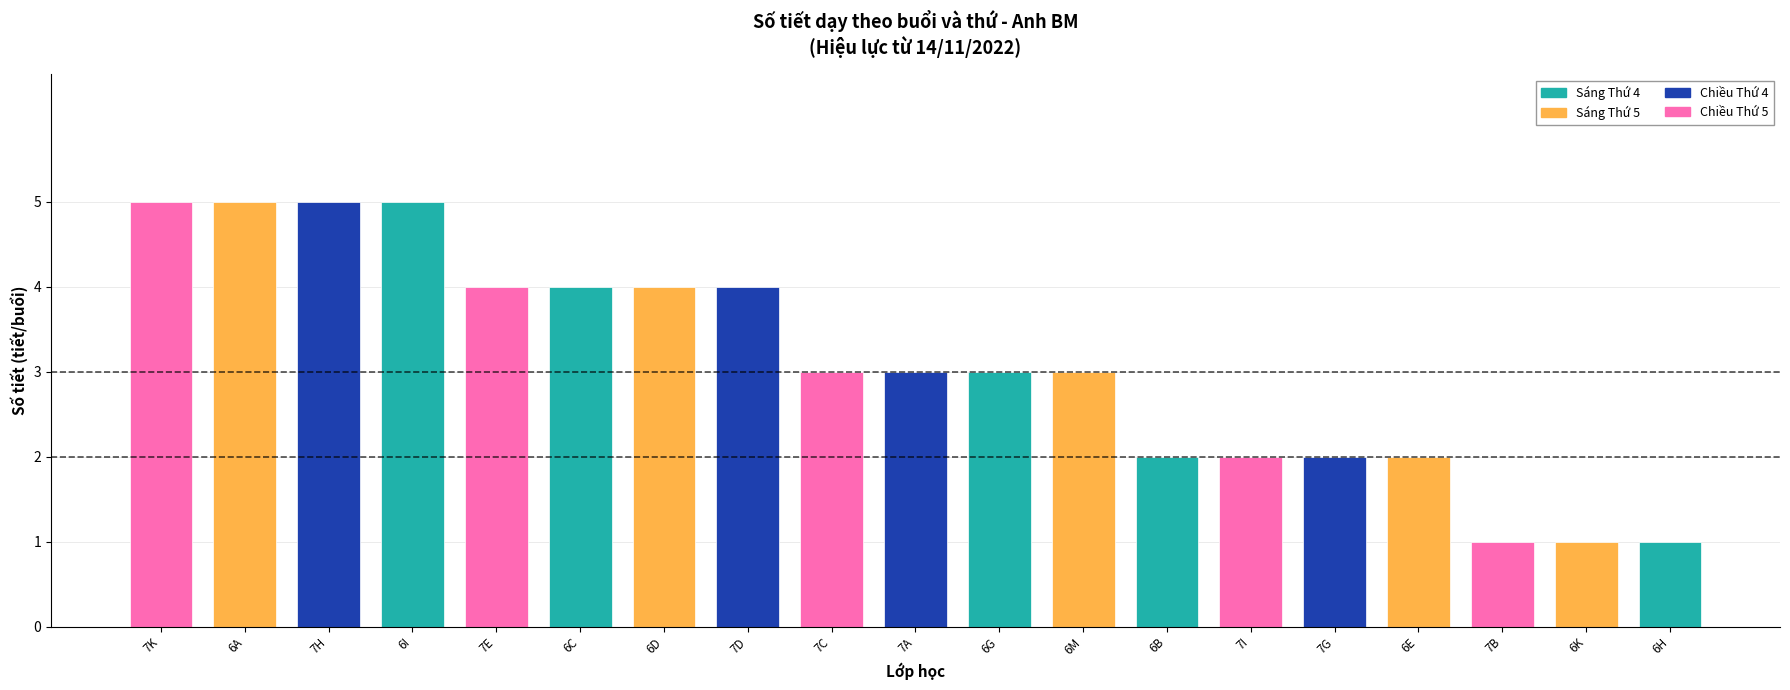

What is the difference between the second highest and second lowest values in the Buổi chiều - Thứ 5 series?

2